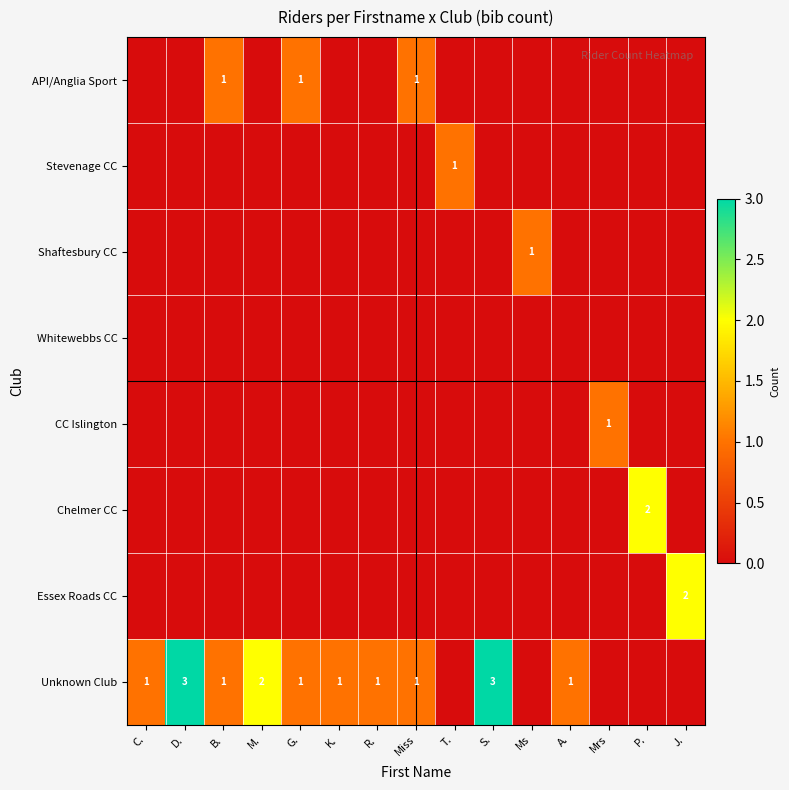

Which has a higher value, Mrs or M.?

Mrs